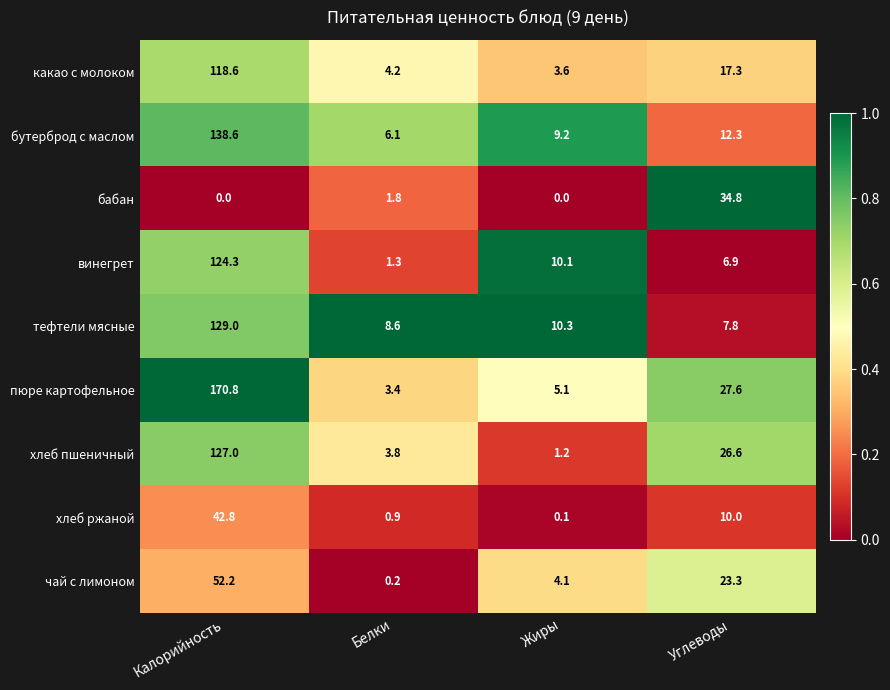

At Калорийность, list the series in order from smallest to largest.

бабан, хлеб ржаной, чай с лимоном, какао с молоком, винегрет, хлеб пшеничный, тефтели мясные, бутерброд с маслом, пюре картофельное